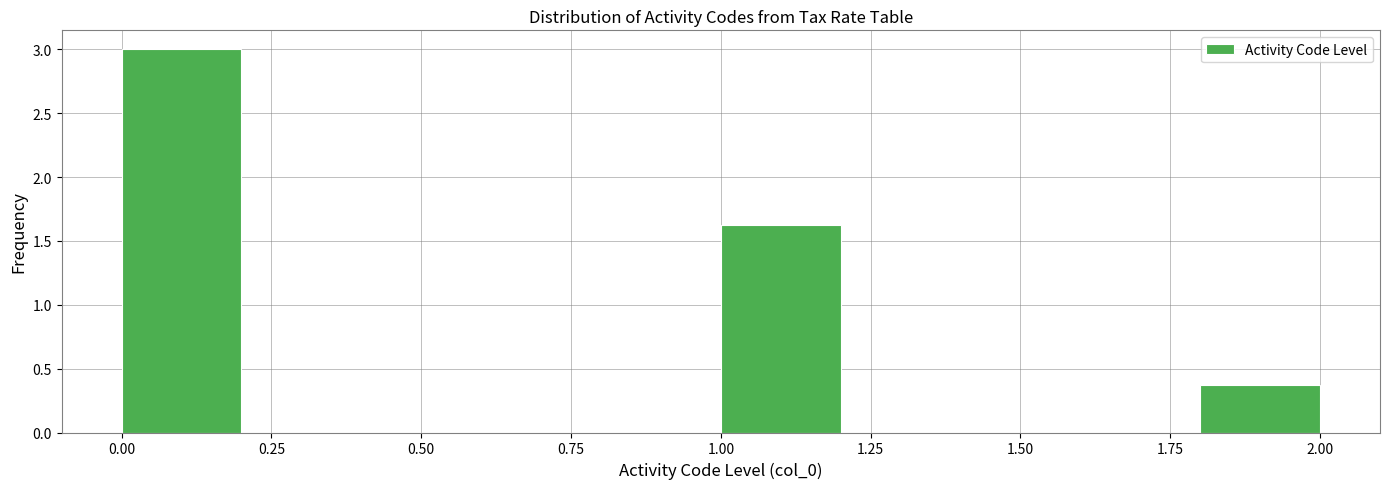

Reading left to right, transcribe this chart: for each bar, give the range it covers on the x-axis and its height. The values are not printed on the chart, so give them approximately, as read against the axis.

0.0 to 0.2: 3.00
0.2 to 0.4: 0
0.4 to 0.6: 0
0.6 to 0.8: 0
0.8 to 1.0: 0
1.0 to 1.2: 1.65
1.2 to 1.4: 0
1.4 to 1.6: 0
1.6 to 1.8: 0
1.8 to 2.0: 0.40